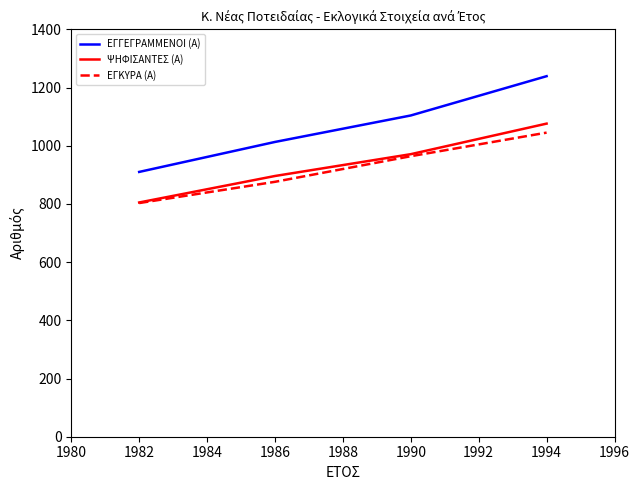

Between 1990 and 1994, which series saw the biggest shift?

ΕΓΓΕΓΡΑΜΜΕΝΟΙ (Α)